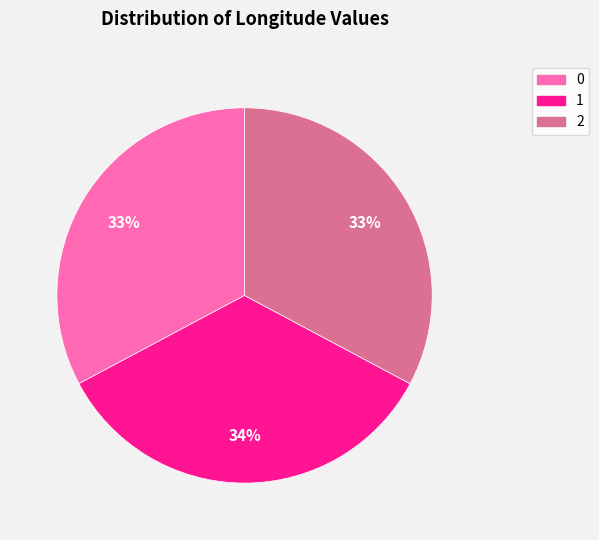

How many slices are in this pie chart?

3